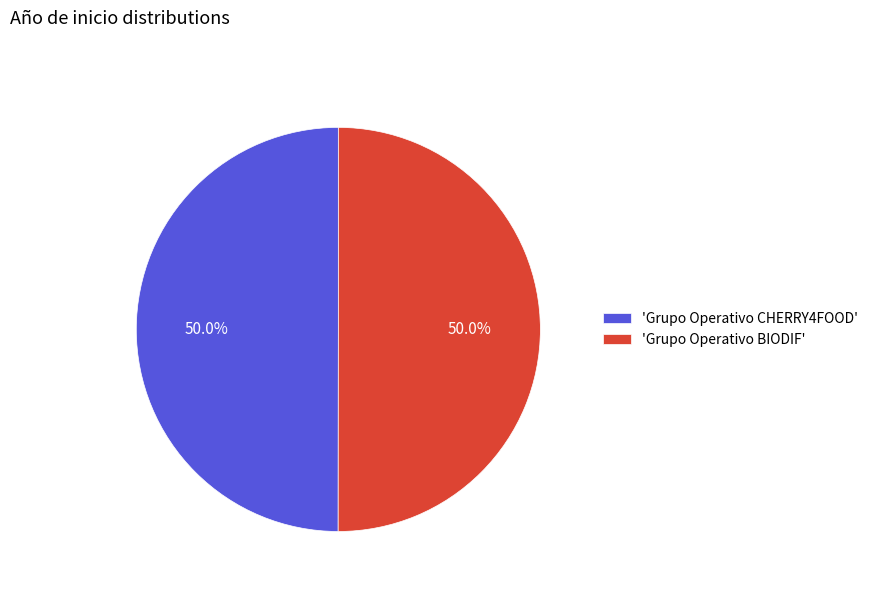

What is the total percentage of 'Grupo Operativo BIODIF' and 'Grupo Operativo CHERRY4FOOD'?

100.0%